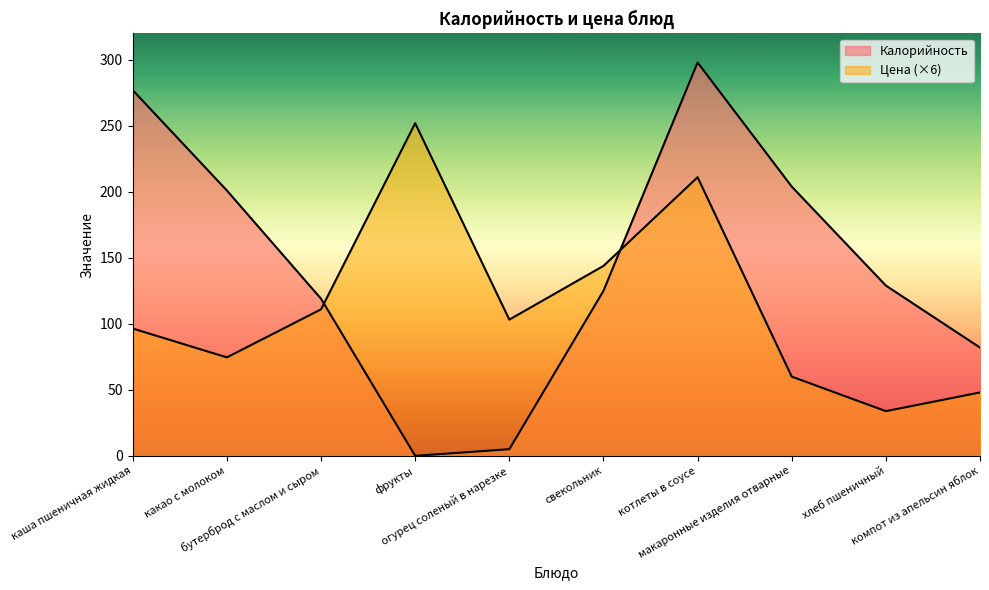

What is the highest value of the Калорийность series?

298.0